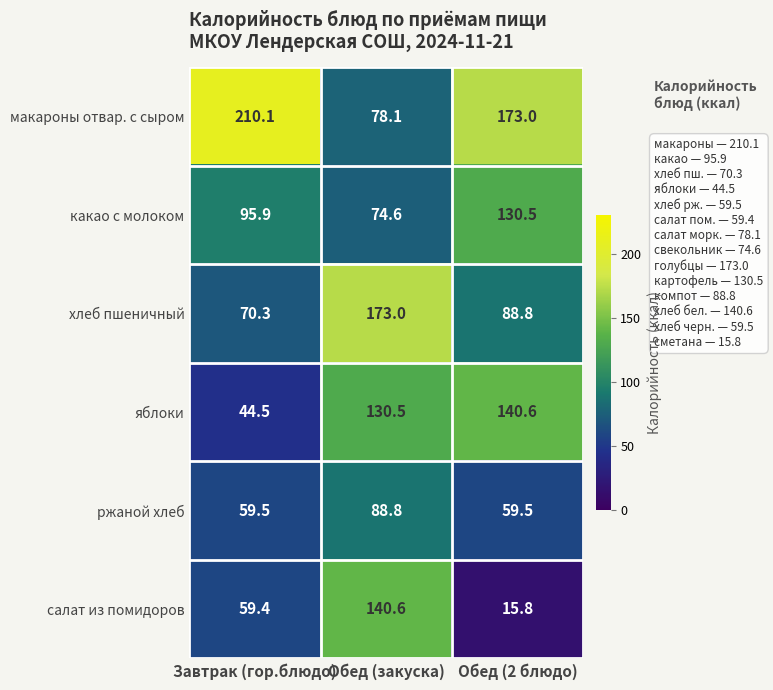

Count the number of categories in the chart.

3